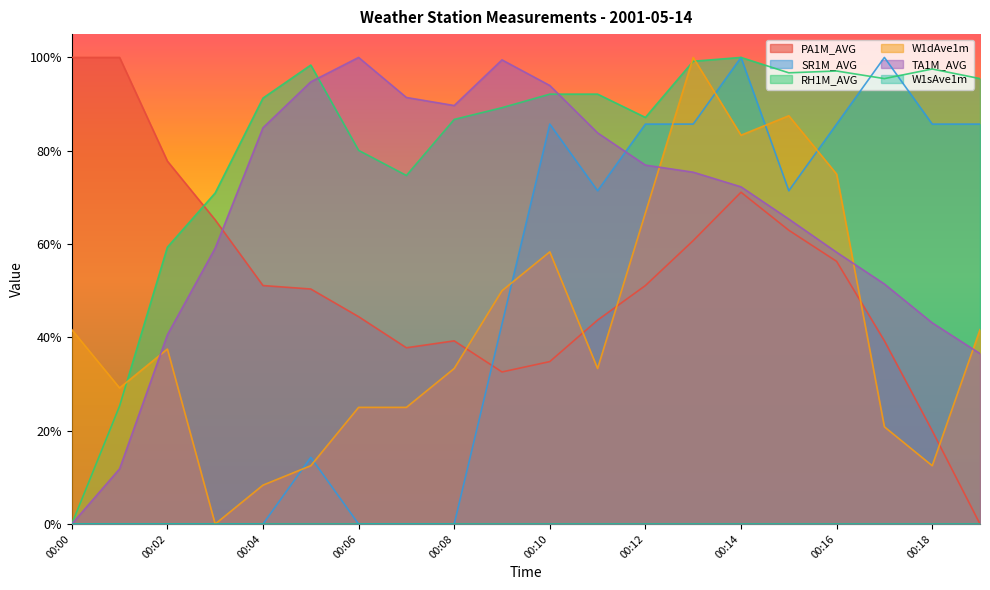

The W1dAve1m series shows 0.1 at 00:04. True or false?

True